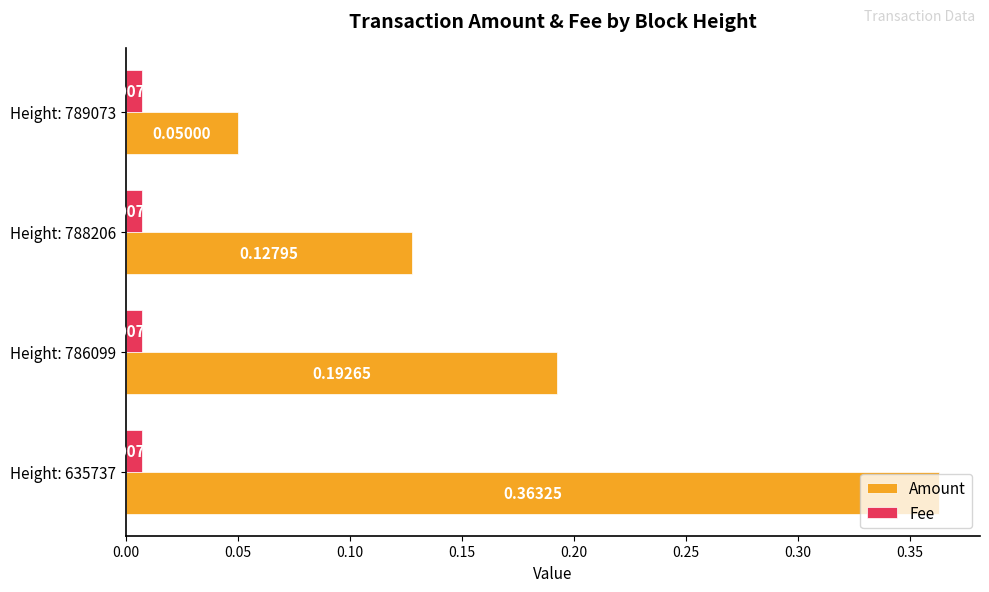

Which series has the largest range (max minus min)?

Amount